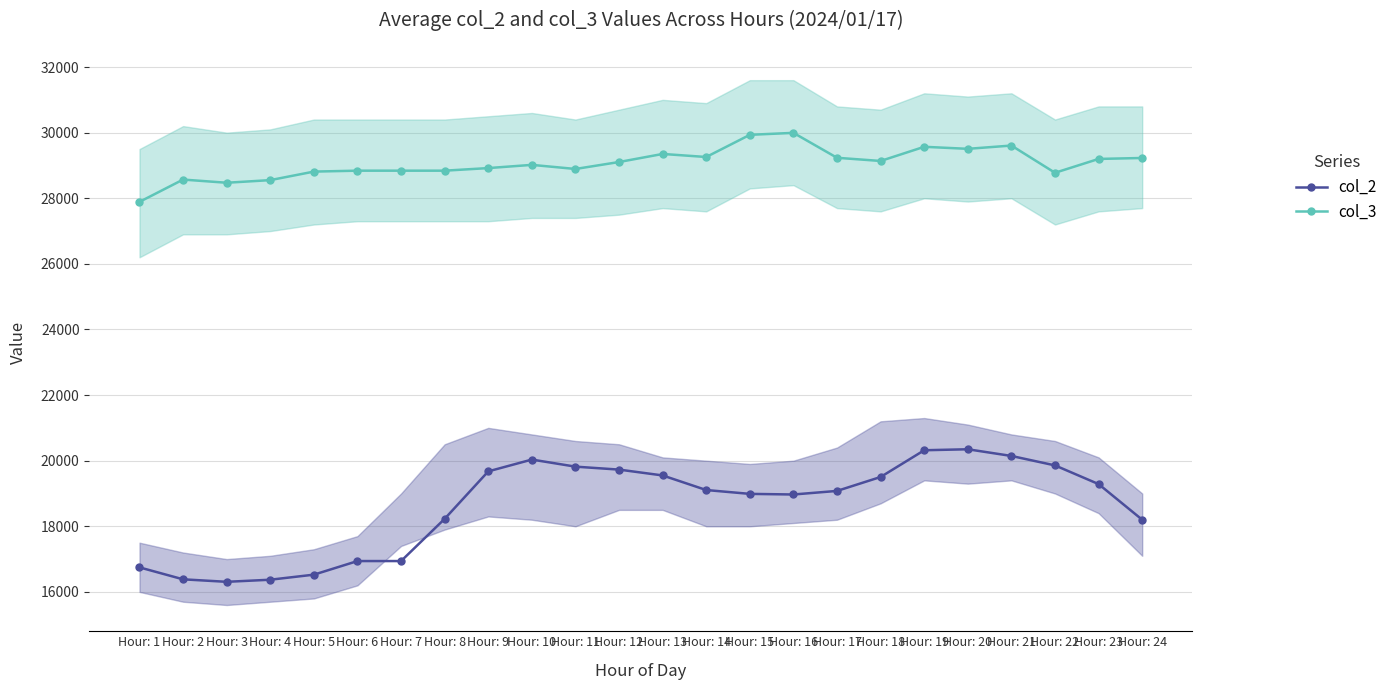

Which label corresponds to the smallest value in the chart?

Hour: 3